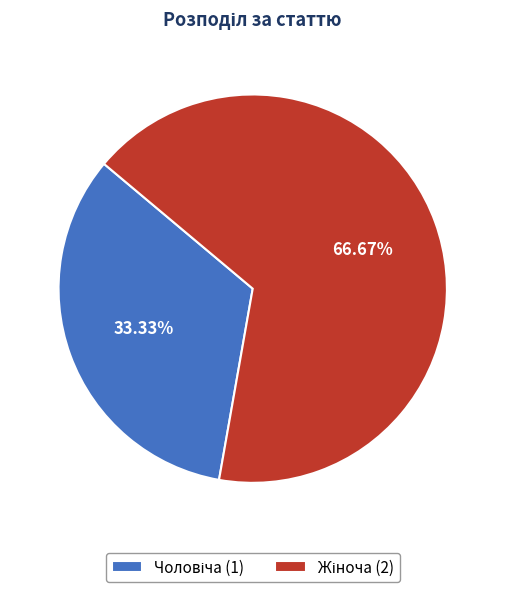

Is there any slice that represents more than half of the pie?

Yes